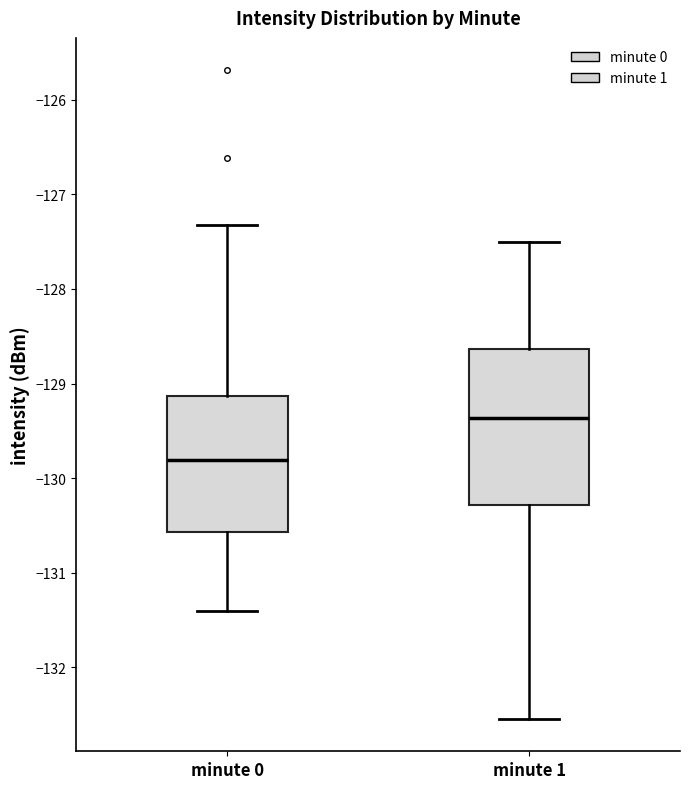

Reading left to right, read every box against the y-axis: the position of its median line, the range the box covers, and the ends of its whiskers. The values are not printed on the chart, so give them approximately, as read against the axis.

minute 0: median -129.8, box -130.6 to -129.1, whiskers -131.4 to -127.3
minute 1: median -129.4, box -130.3 to -128.6, whiskers -132.5 to -127.5